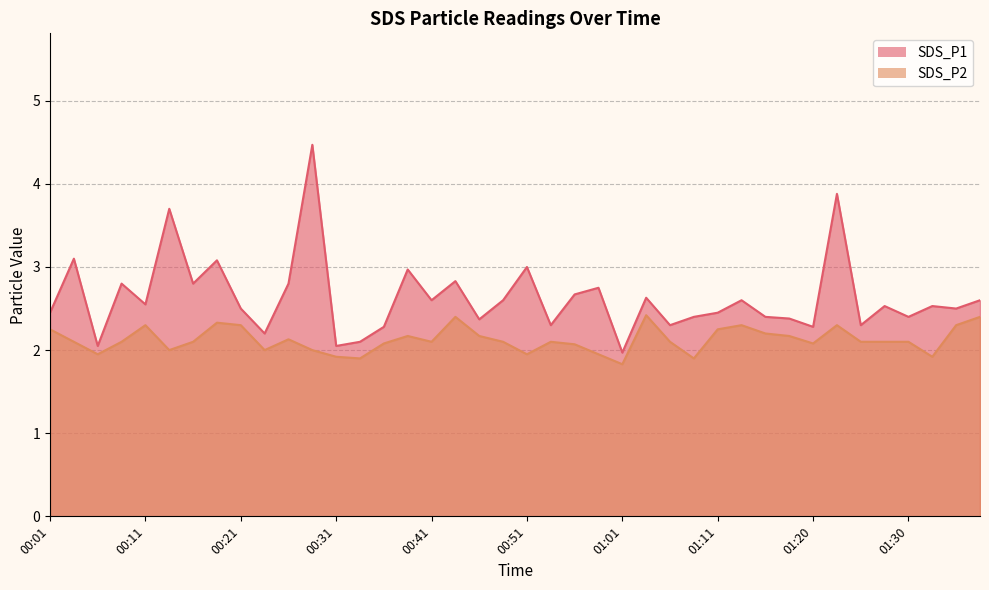

List the labels in order of SDS_P2 value, smallest first.

01:01, 00:33, 01:08, 00:31, 01:33, 00:06, 00:51, 00:58, 00:13, 00:23, 00:28, 00:56, 00:36, 01:20, 00:03, 00:08, 00:16, 00:41, 00:49, 00:53, 01:06, 01:25, 01:28, 01:30, 00:26, 00:38, 00:46, 01:18, 01:15, 00:01, 01:11, 00:11, 00:21, 01:13, 01:23, 01:35, 00:18, 00:43, 01:37, 01:03